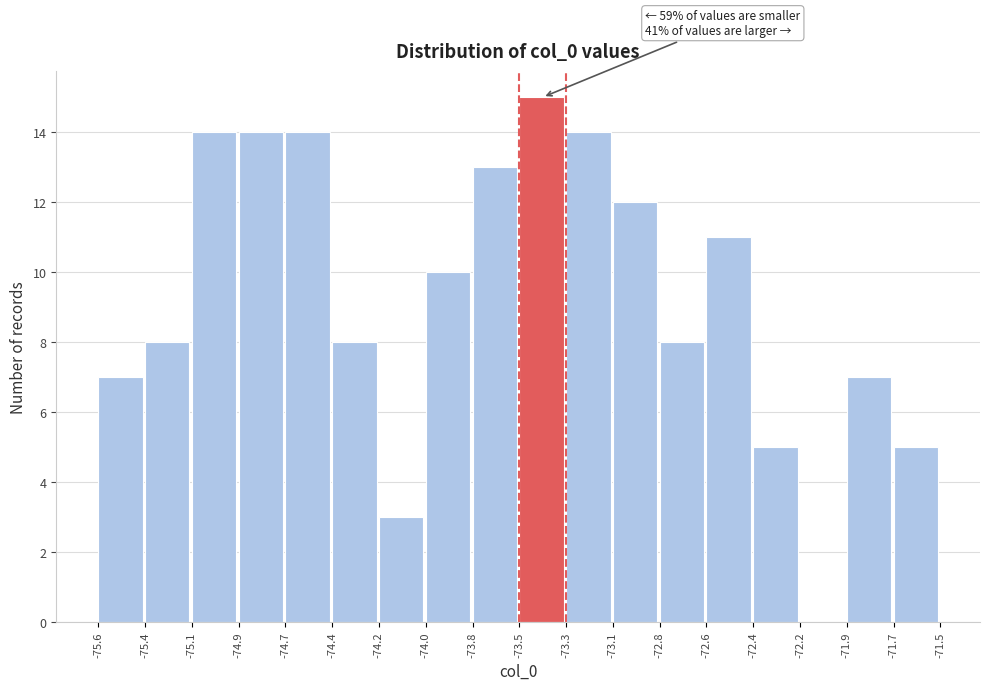

Reading left to right, what are all the values shown in this chart?

-75.6=7	-75.4=8	-75.1=14	-74.9=14	-74.7=14	-74.4=8	-74.2=3	-74.0=10	-73.8=13	-73.5=15	-73.3=14	-73.1=12	-72.8=8	-72.6=11	-72.4=5	-72.2=0	-71.9=7	-71.7=5